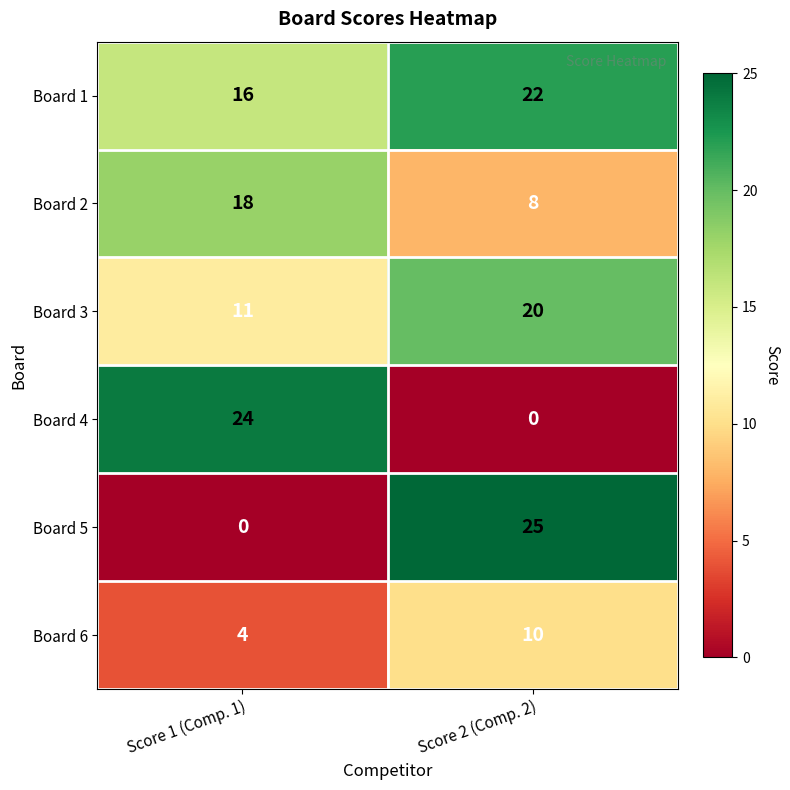

True or false: Board 4 has a value of 0 at Score 2 (Comp. 2).

True